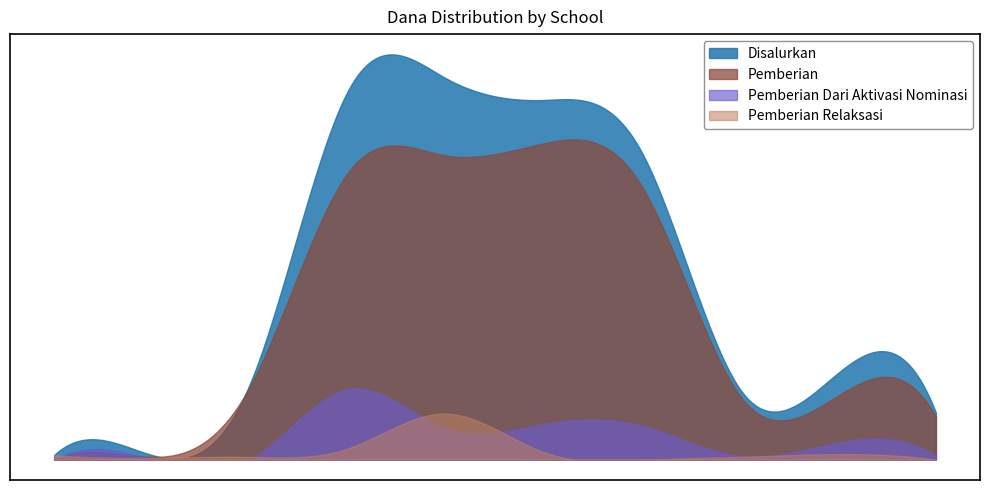

What position from the right is SMPS PANCASILA 16?

1